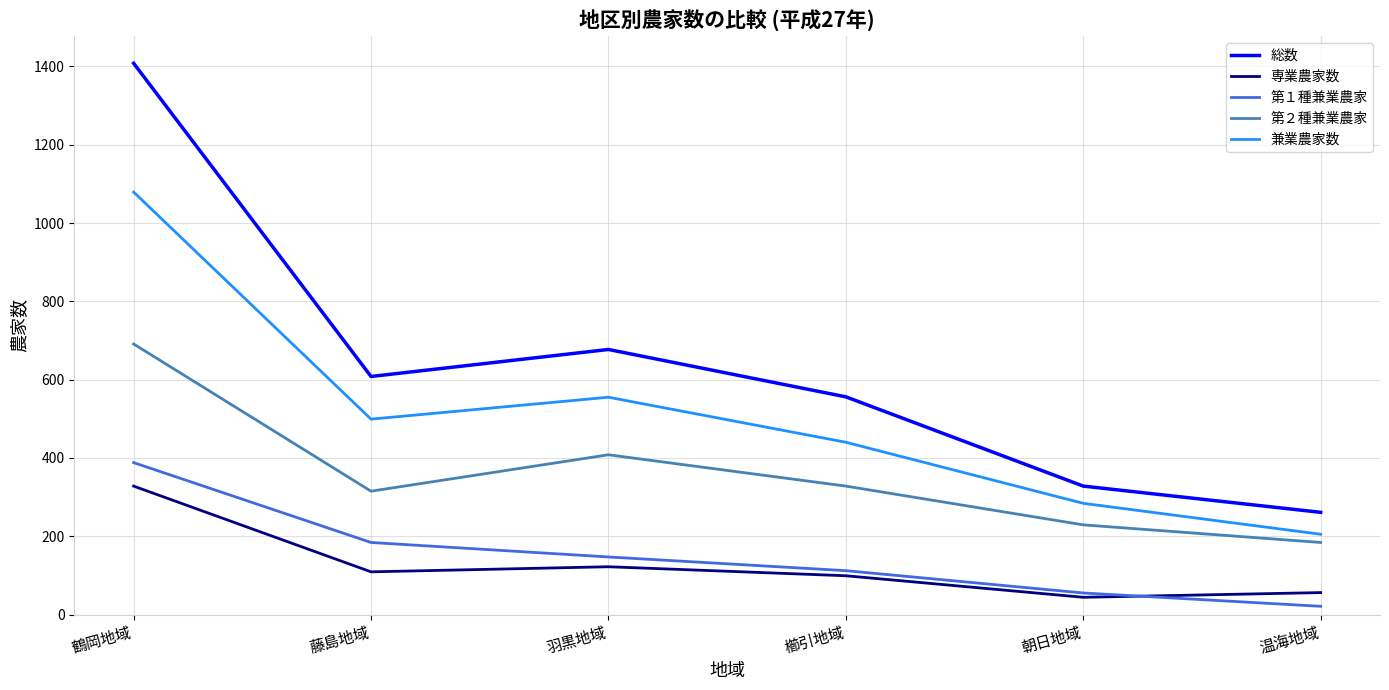

At 藤島地域, list the series in order from smallest to largest.

専業農家数, 第１種兼業農家, 第２種兼業農家, 兼業農家数, 総数